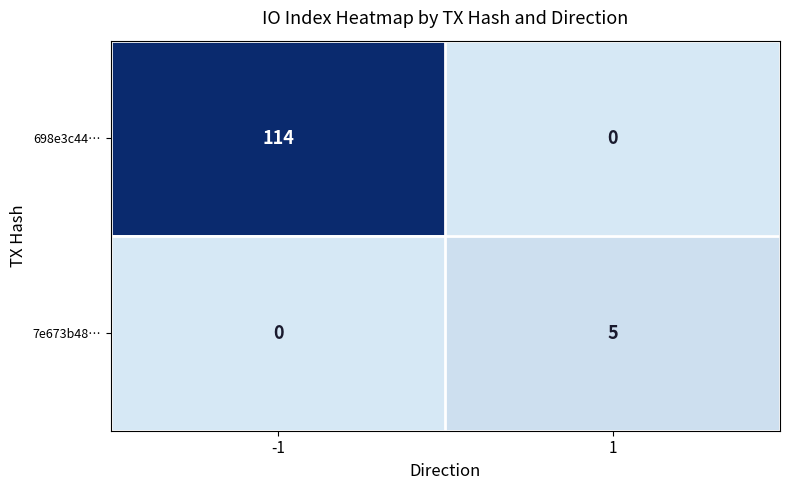

Which series has the largest range (max minus min)?

698e3c44…